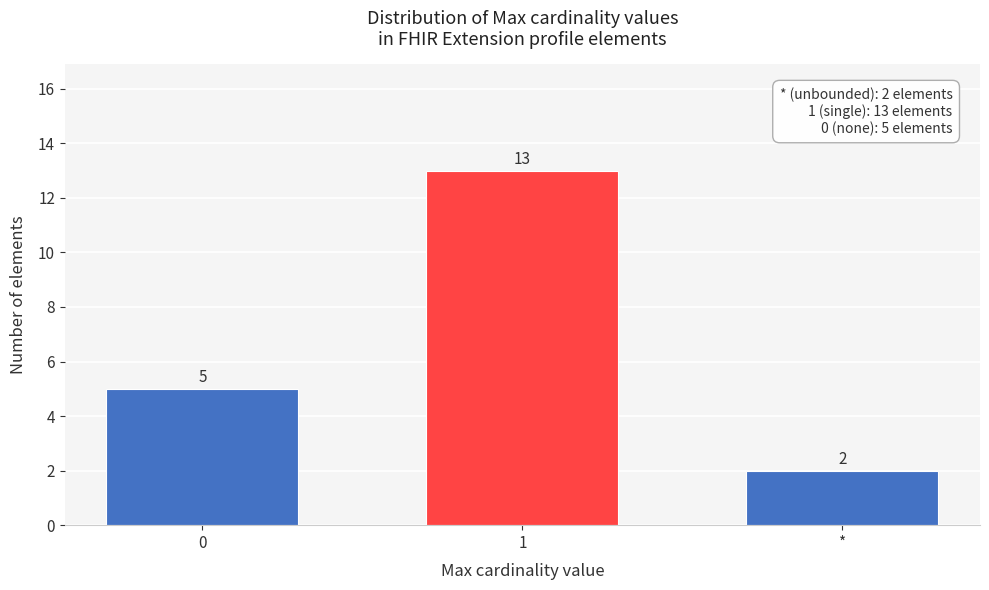

Reading left to right, list all the values displayed in this chart.

5	13	2